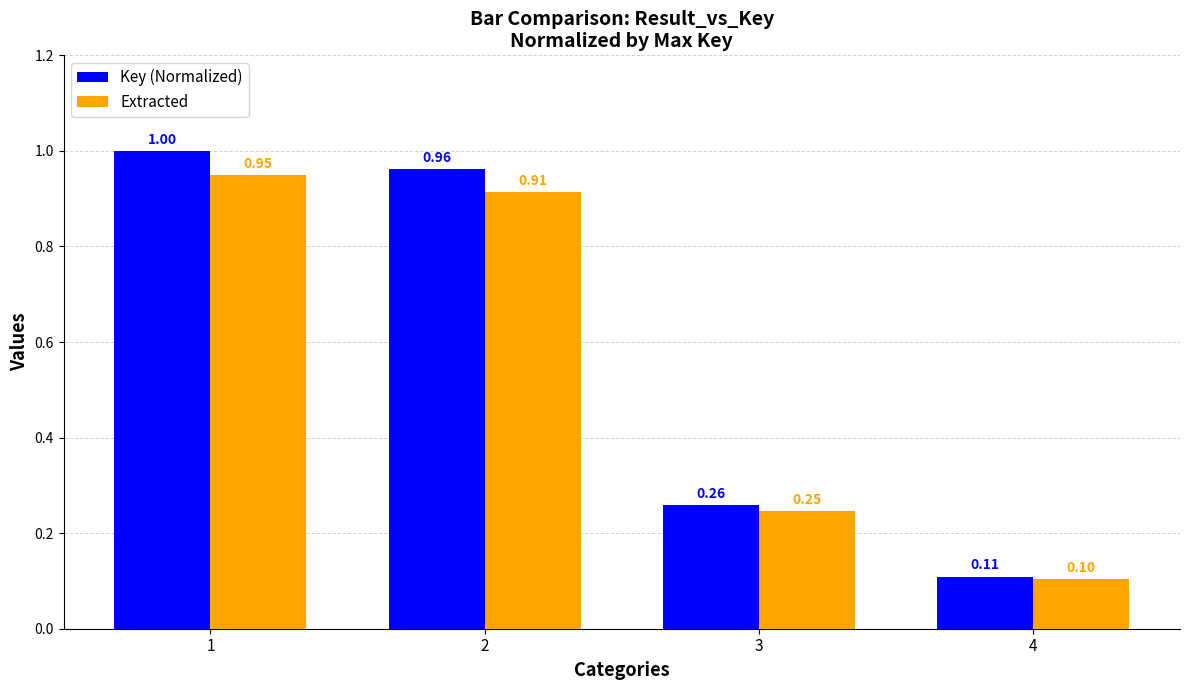

What is the average value of the Extracted series?

0.6